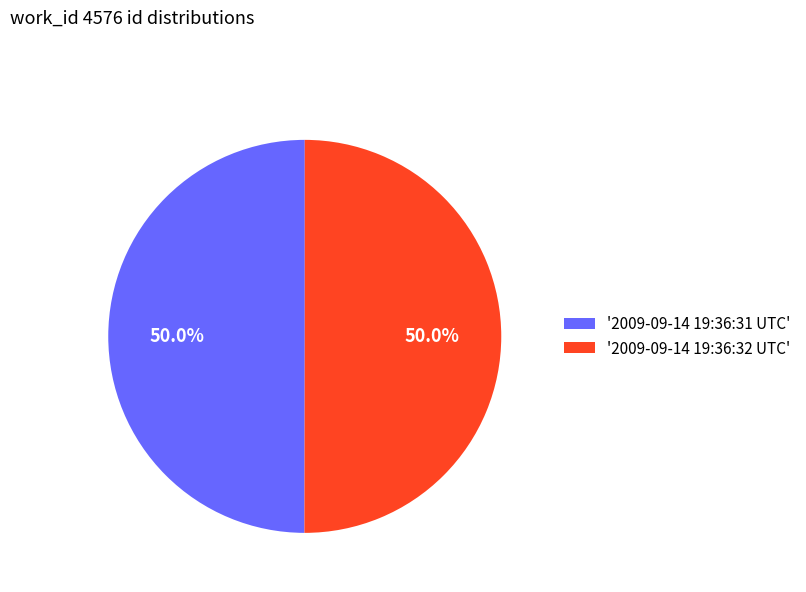

What is the ratio of the value at '2009-09-14 19:36:31 UTC' to the value at '2009-09-14 19:36:32 UTC'?

1.0